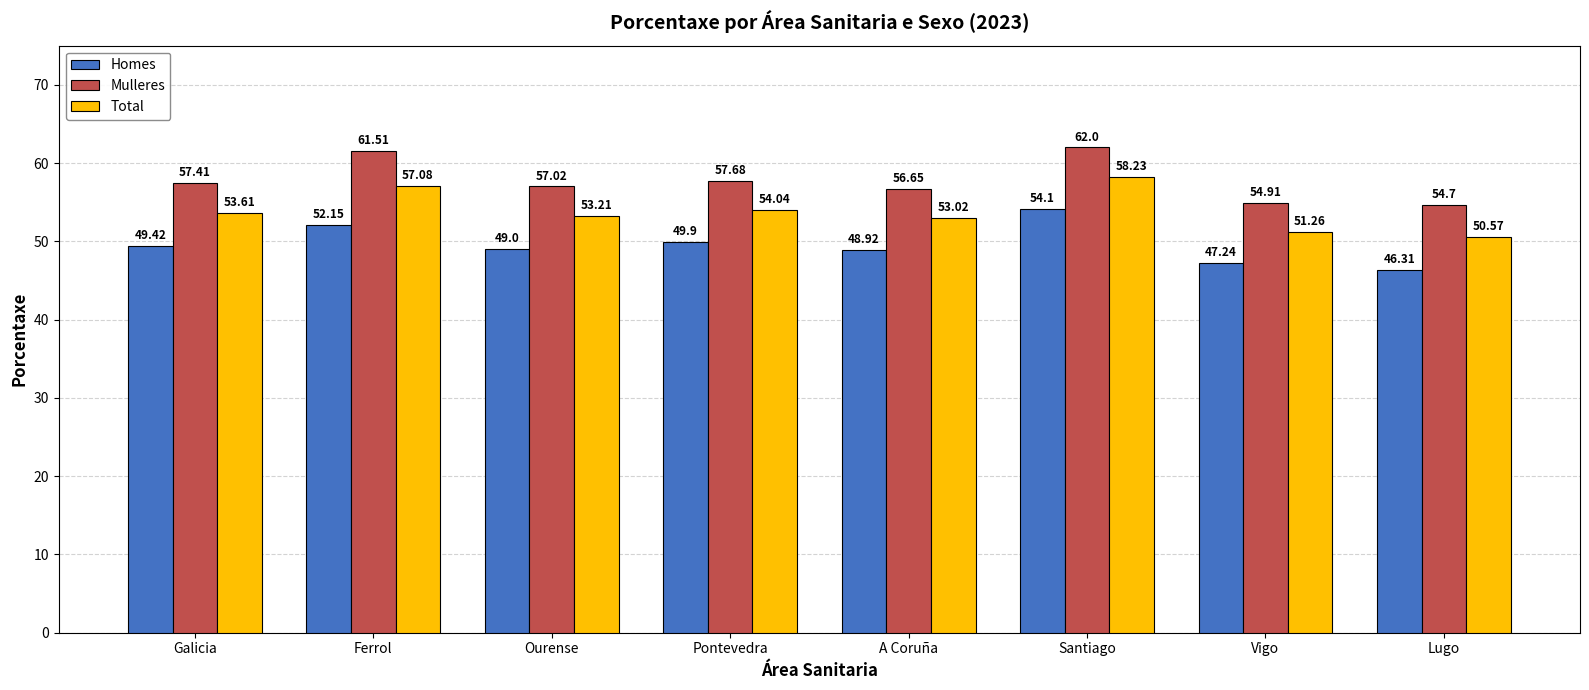

What is the sum of the Total values at Pontevedra and Vigo?

105.3